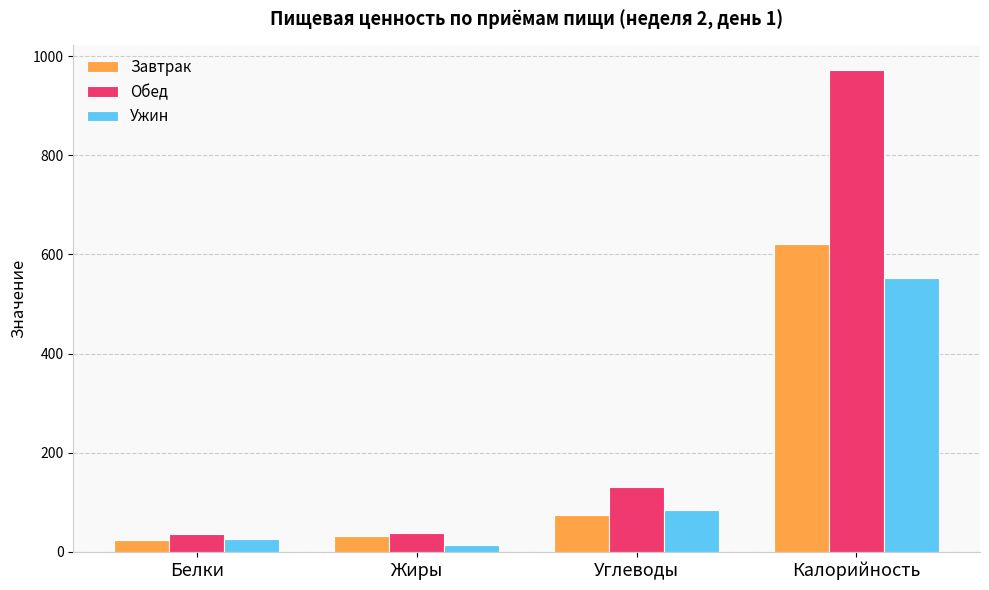

What is the total value across all series at Углеводы?

289.8